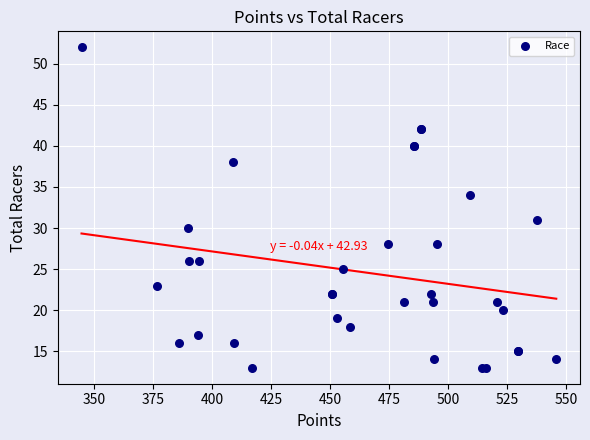

What Y value in the scatter plot is closest to 32?

31